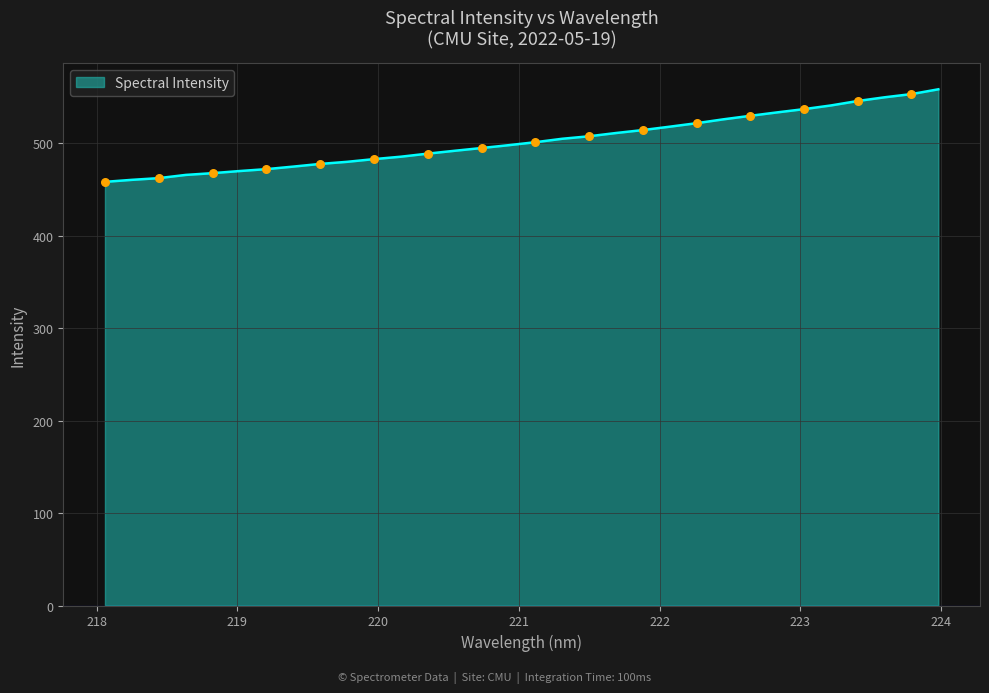

What is the difference between the maximum and minimum values?

100.1